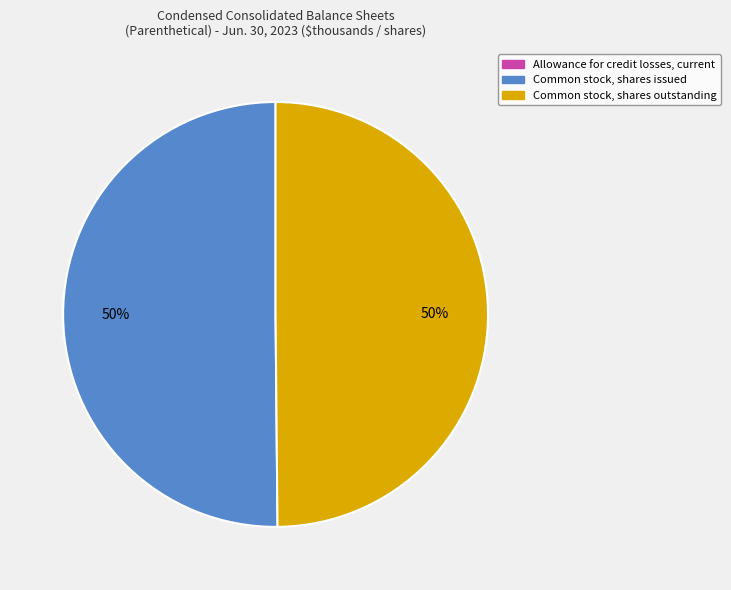

Combined, do Common stock, shares outstanding and Common stock, shares issued account for over 50%?

Yes